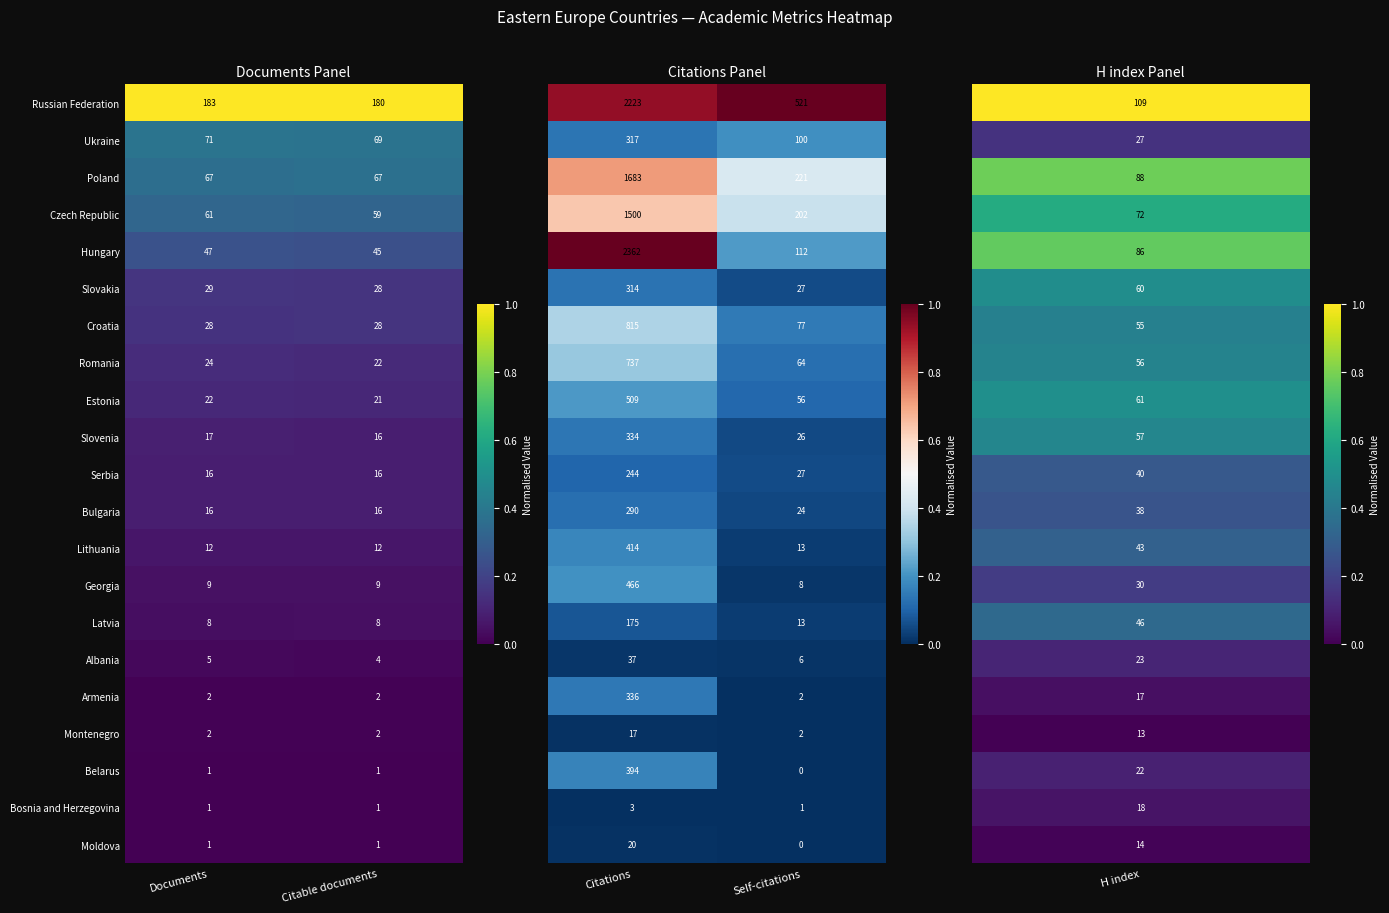

Count the number of data series in this chart.

21